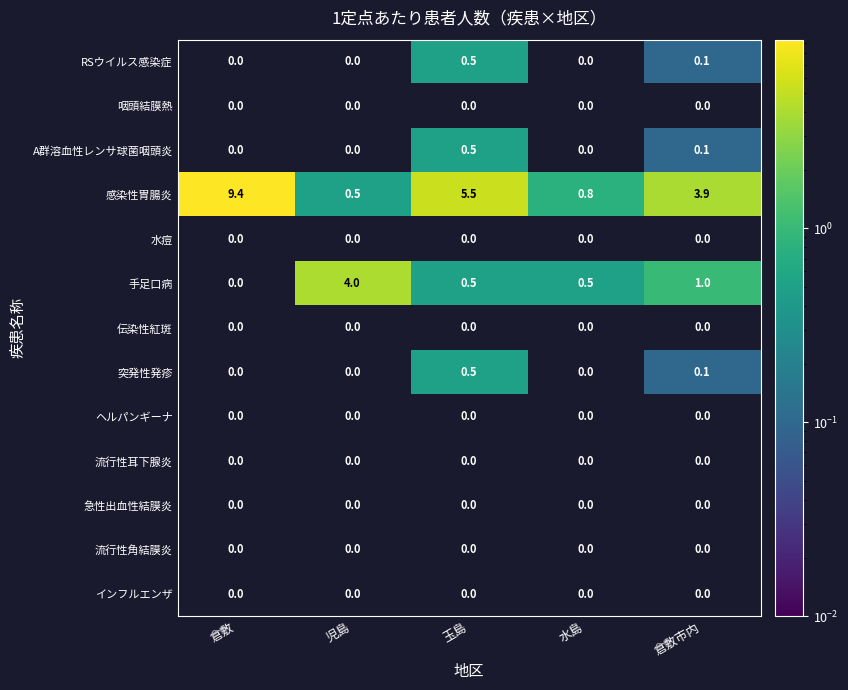

List the labels in order of 感染性胃腸炎 value, smallest first.

児島, 水島, 倉敷市内, 玉島, 倉敷